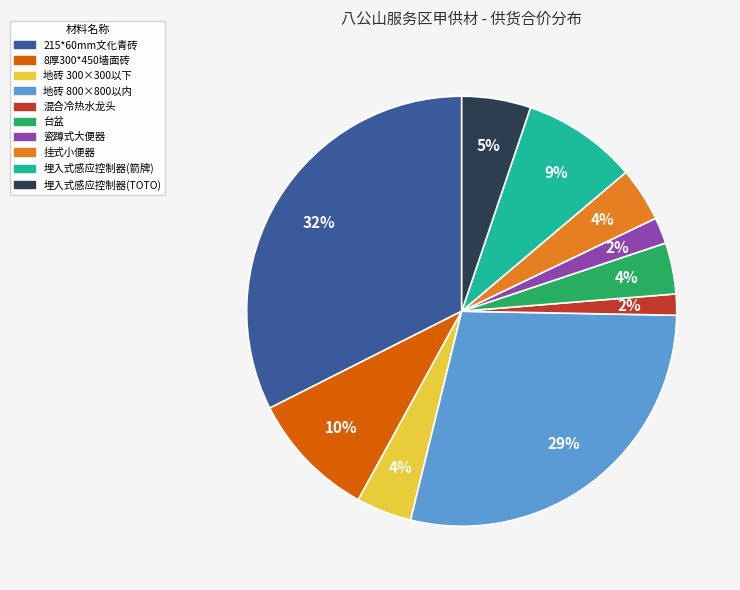

Which slice is the largest?

215*60mm文化青砖